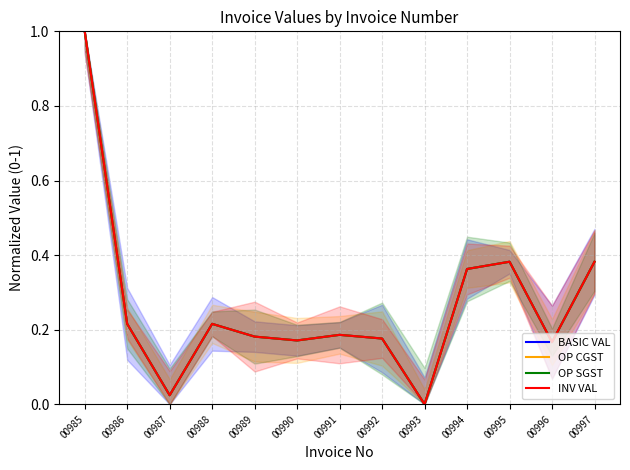

True or false: INV VAL has a value of 0.2 at 00992.

True